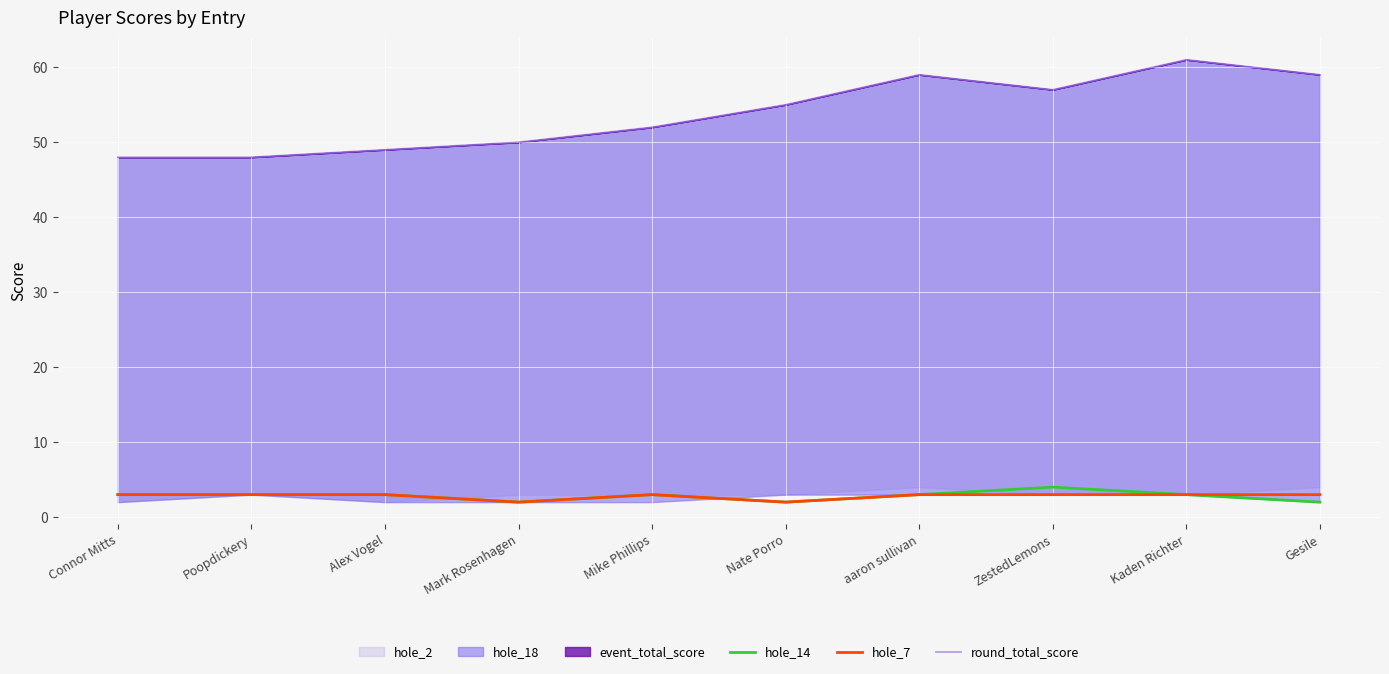

Is it true that hole_7 equals 5 at Mike Phillips?

False